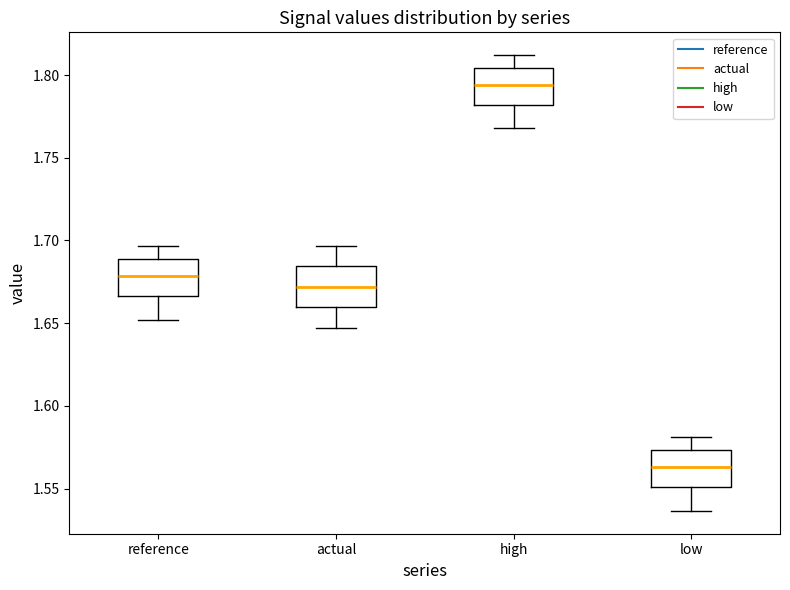

Where does the upper whisker of the box for actual end on the y-axis? The values are not printed on the chart, so give them approximately, as read against the axis.

1.695